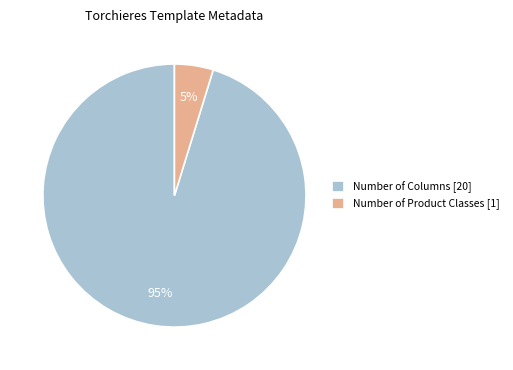

Do Number of Product Classes [1] and Number of Columns [20] together represent more than half of the pie?

Yes